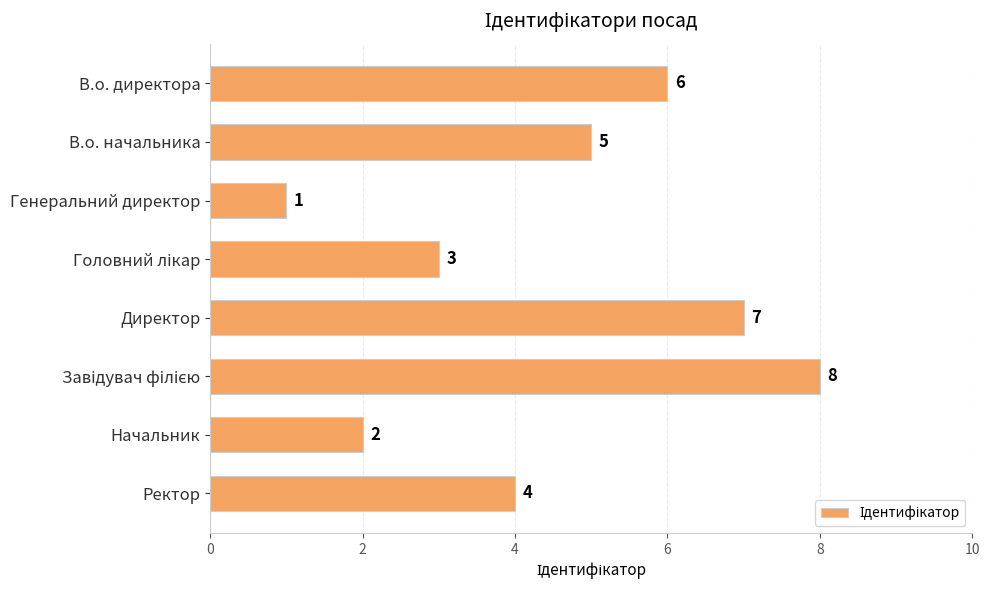

Reading top to bottom, extract all data points from this chart.

6	5	1	3	7	8	2	4